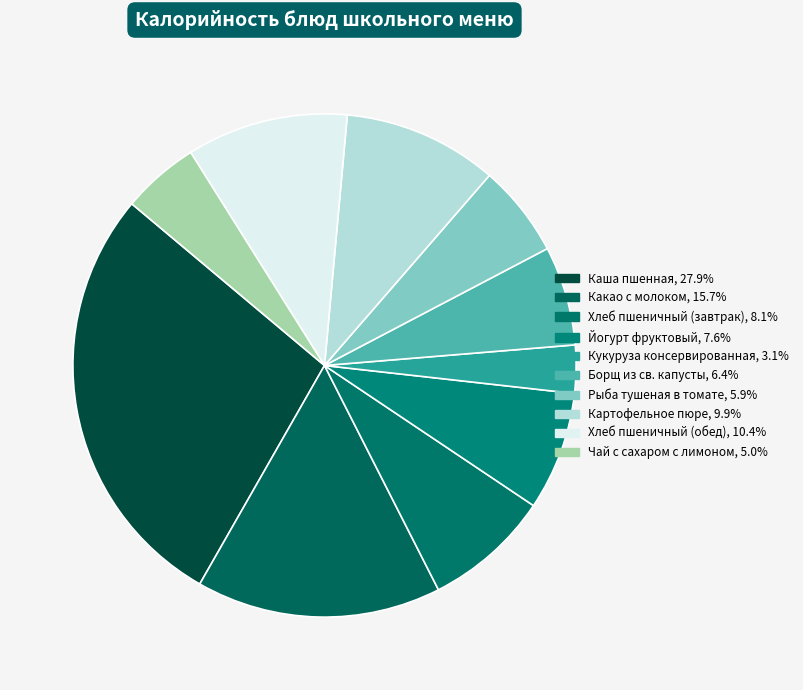

What is the largest slice in the pie chart?

Каша пшенная